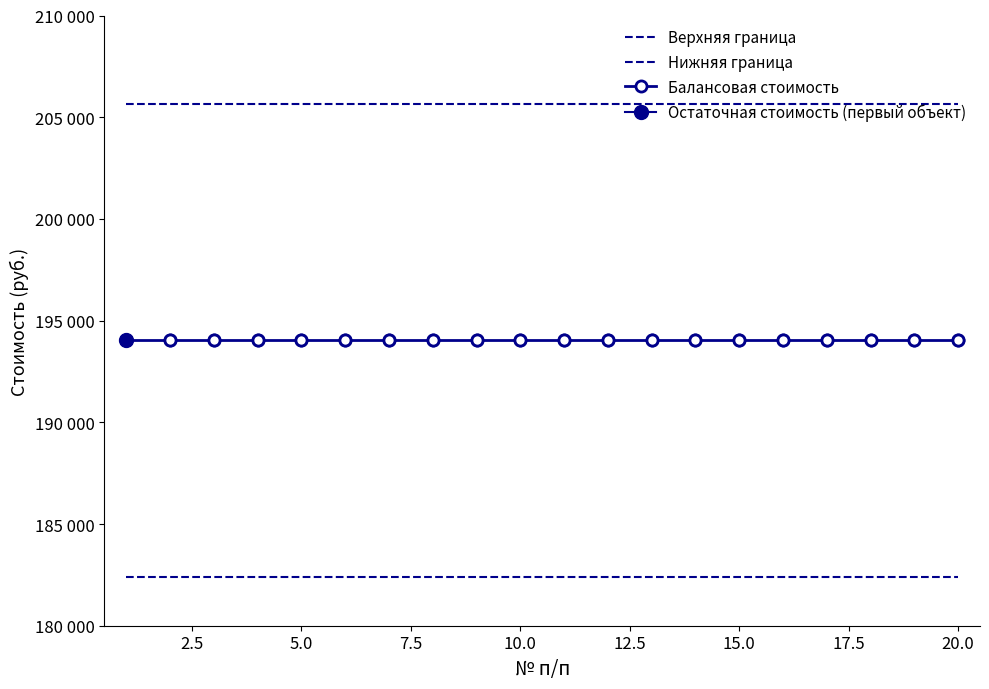

What is the minimum value shown in the chart?

182383.5